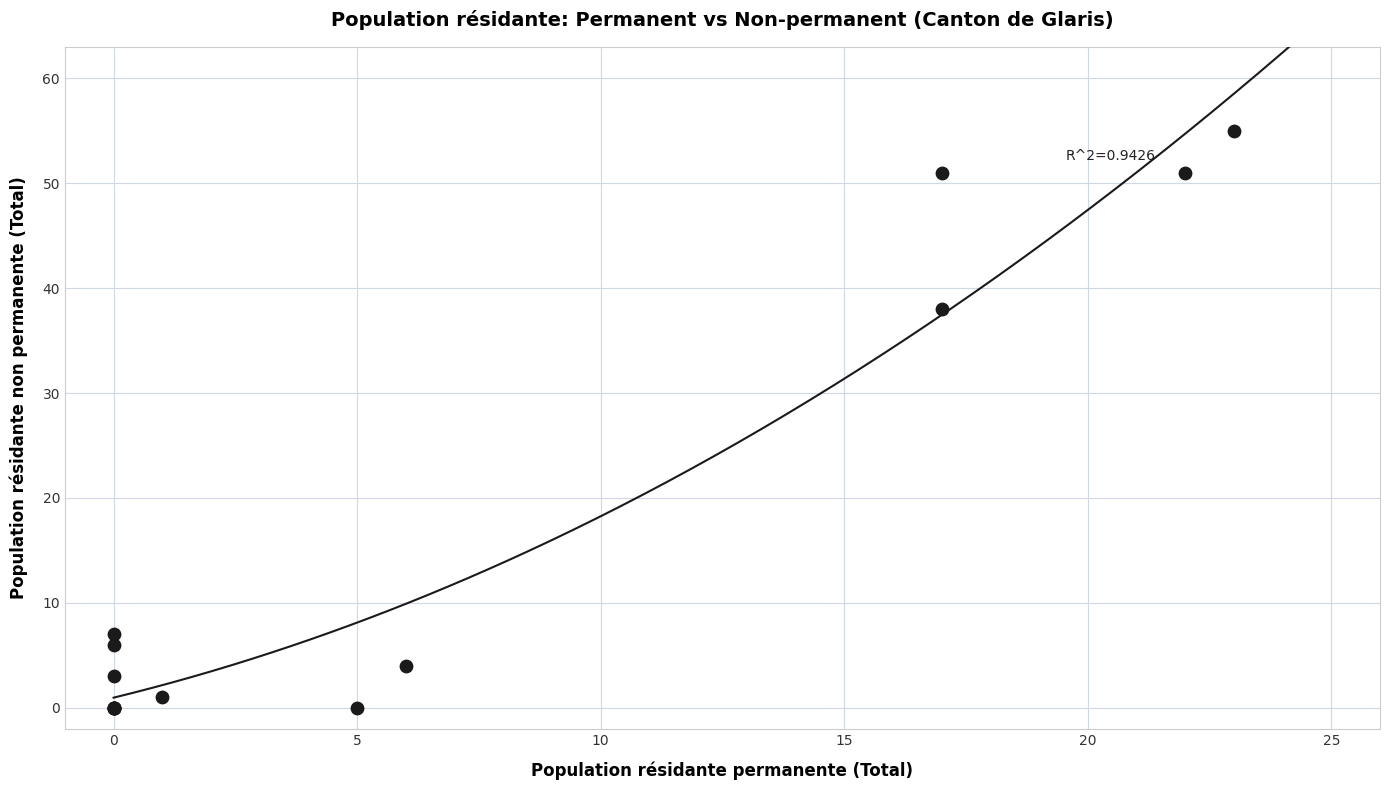

What Y value in the scatter plot is closest to 27?

38